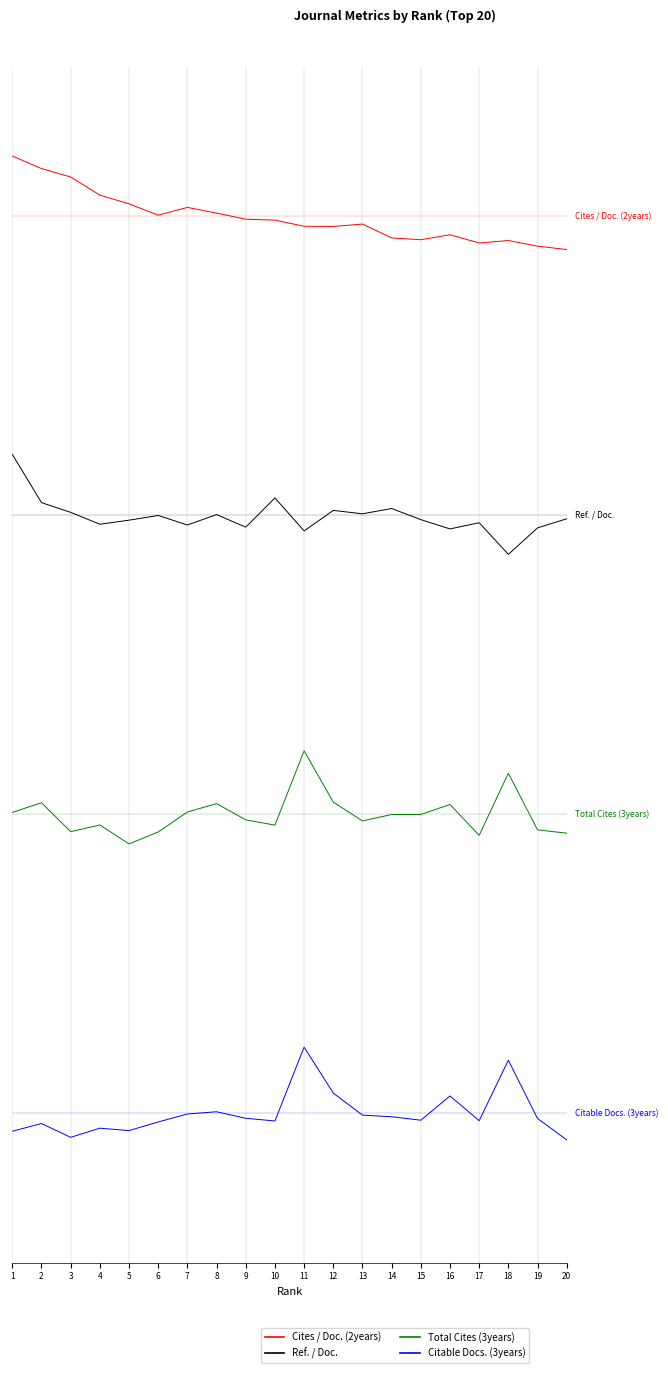

What is the spread (max minus min) of values at 18?

0.4